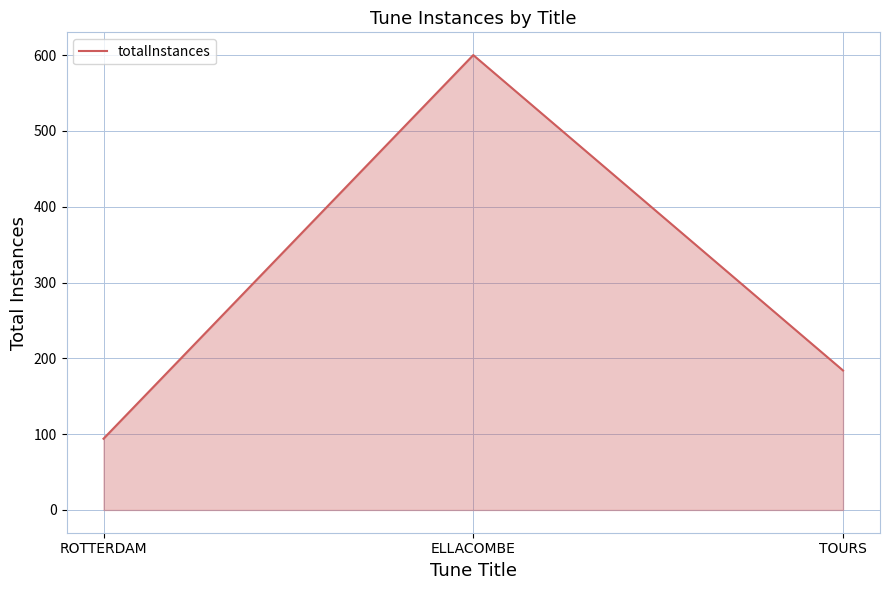

Rank the categories by value from lowest to highest.

ROTTERDAM, TOURS, ELLACOMBE